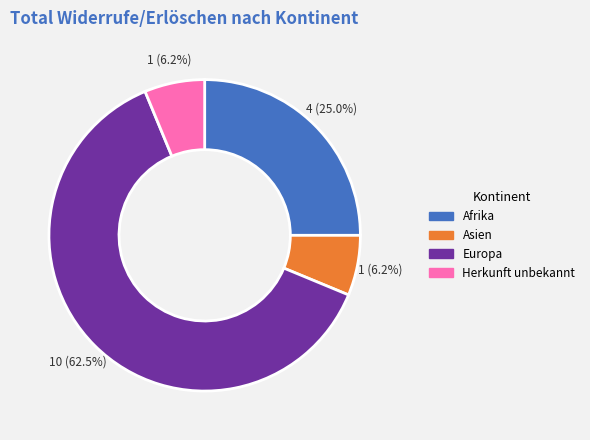

How many segments does this pie chart have?

4